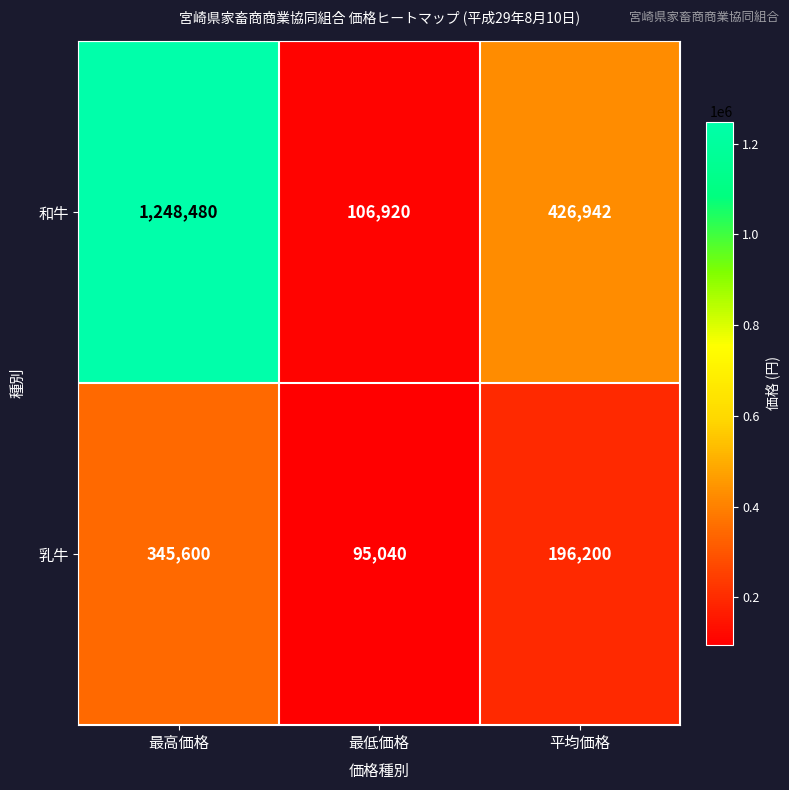

Which category has the lowest value across all series?

最低価格